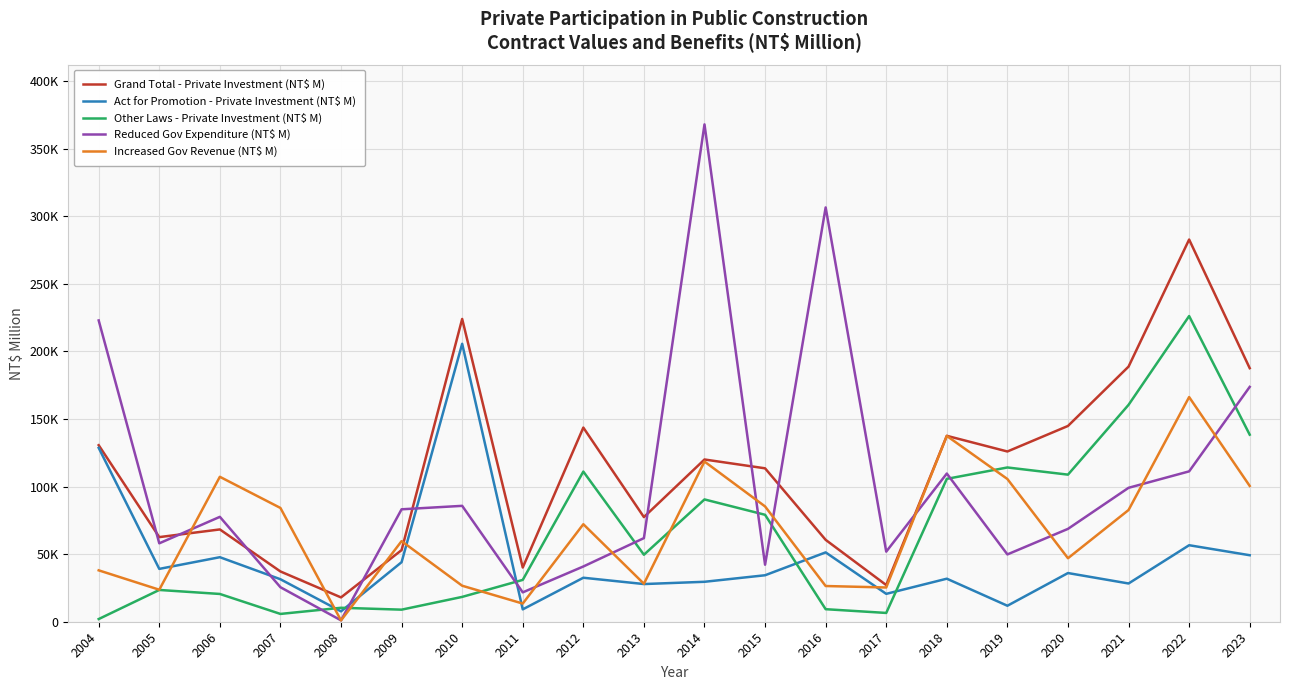

The Reduced Gov Expenditure (NT$ M) series shows 143694 at 2021. True or false?

False